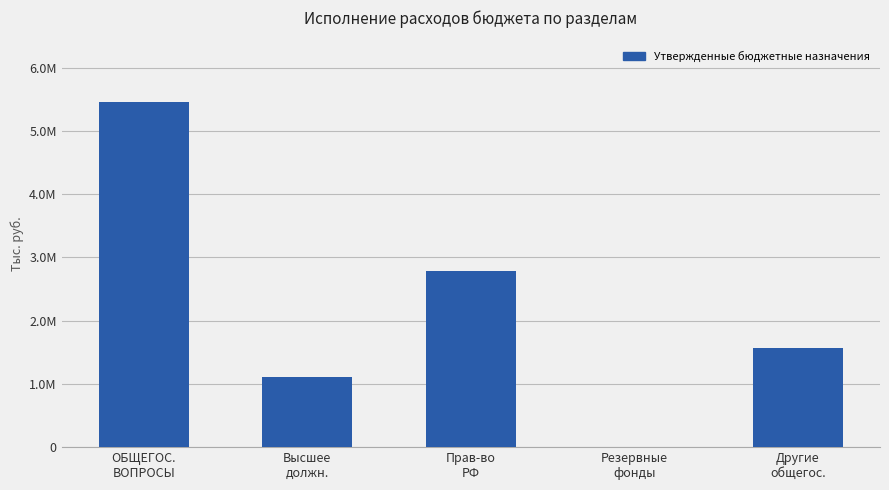

What is the smallest value displayed?

3000.0